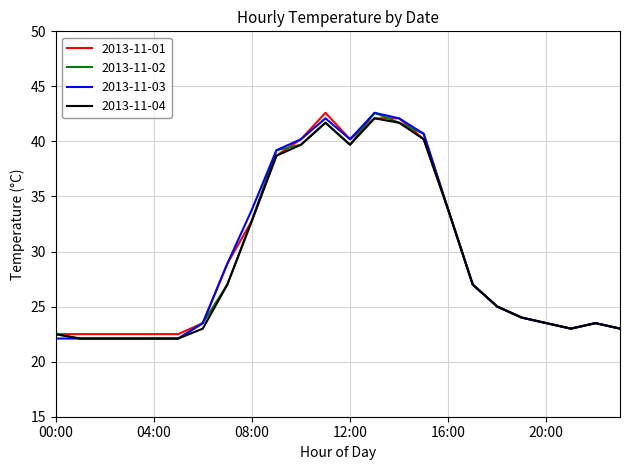

What is the maximum value for 2013-11-03?

42.6